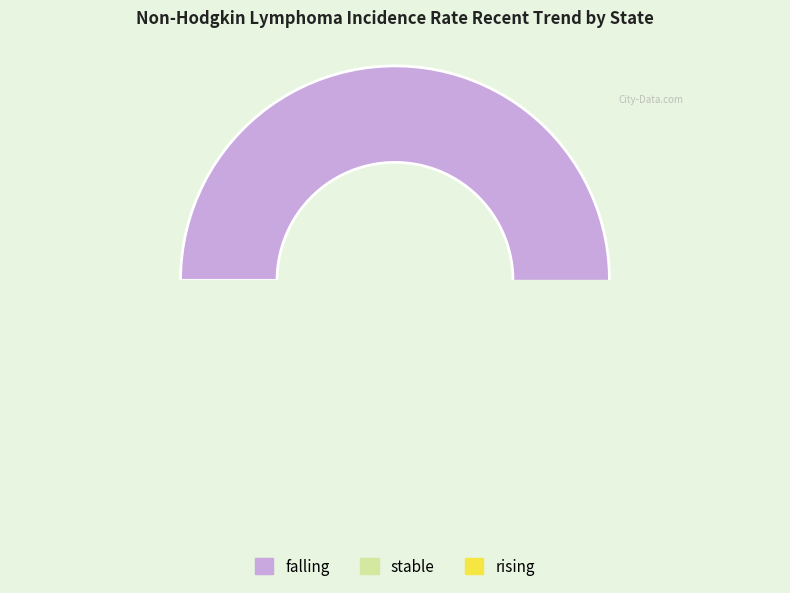

Is stable the majority of the pie?

No